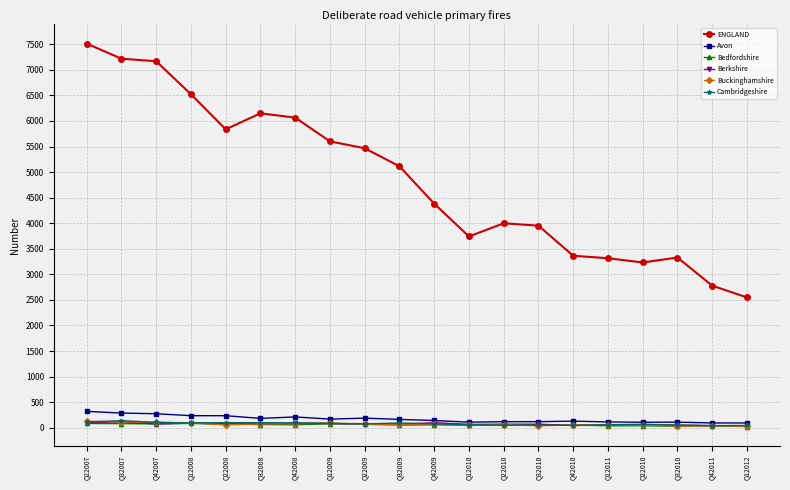

What is the label of the 10th point from the right?

Q42009